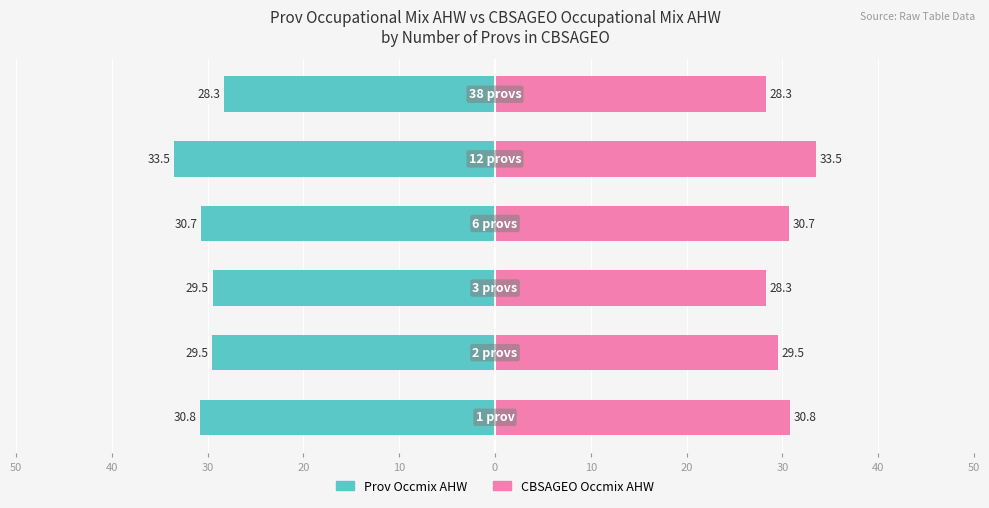

How many groups of bars are there?

6